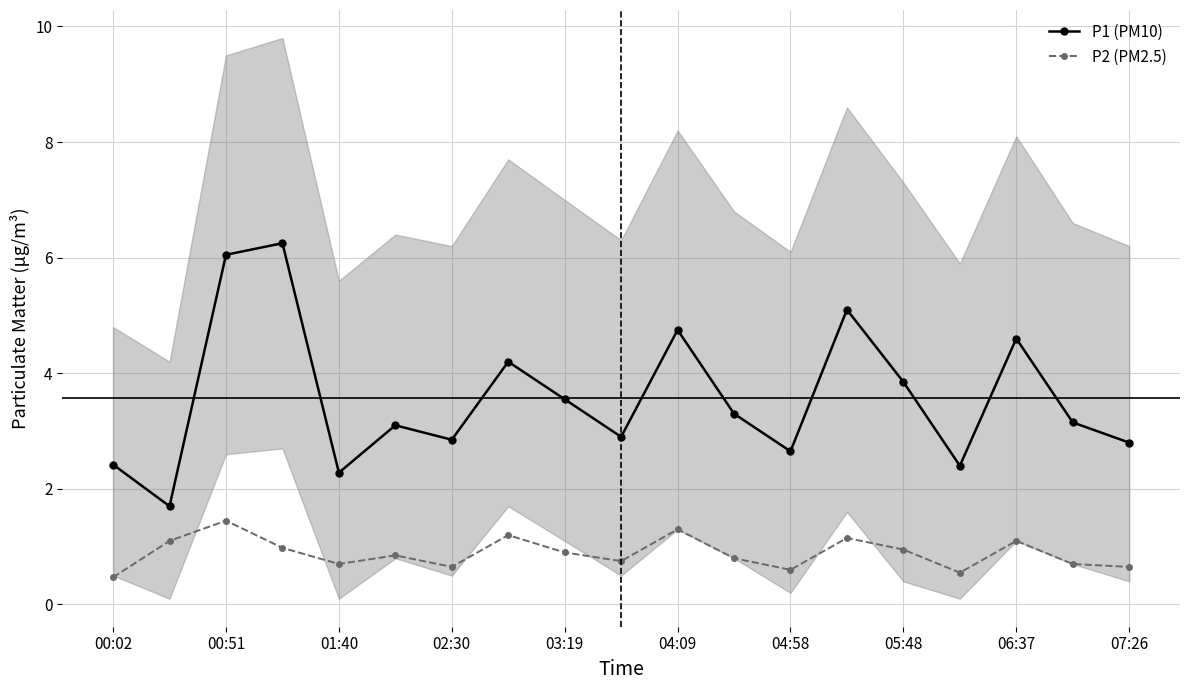

Is it true that P1 (PM10) equals 6.1 at 05:48?

False